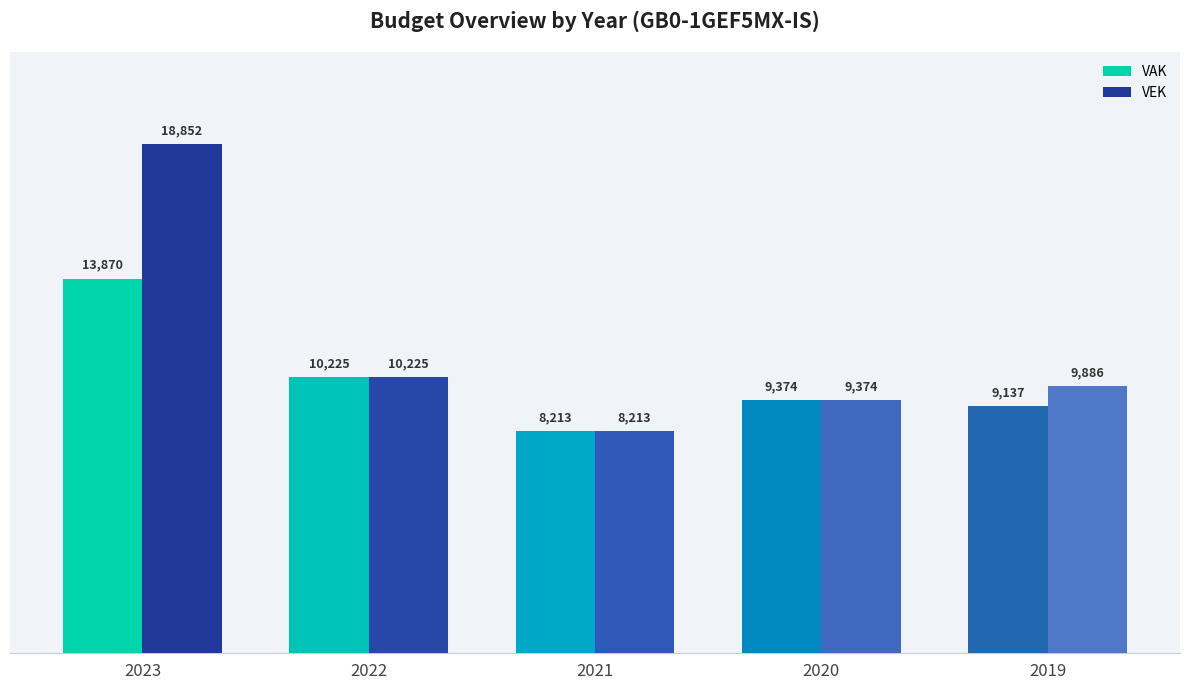

True or false: VAK has a value of 5916 at 2023.

False